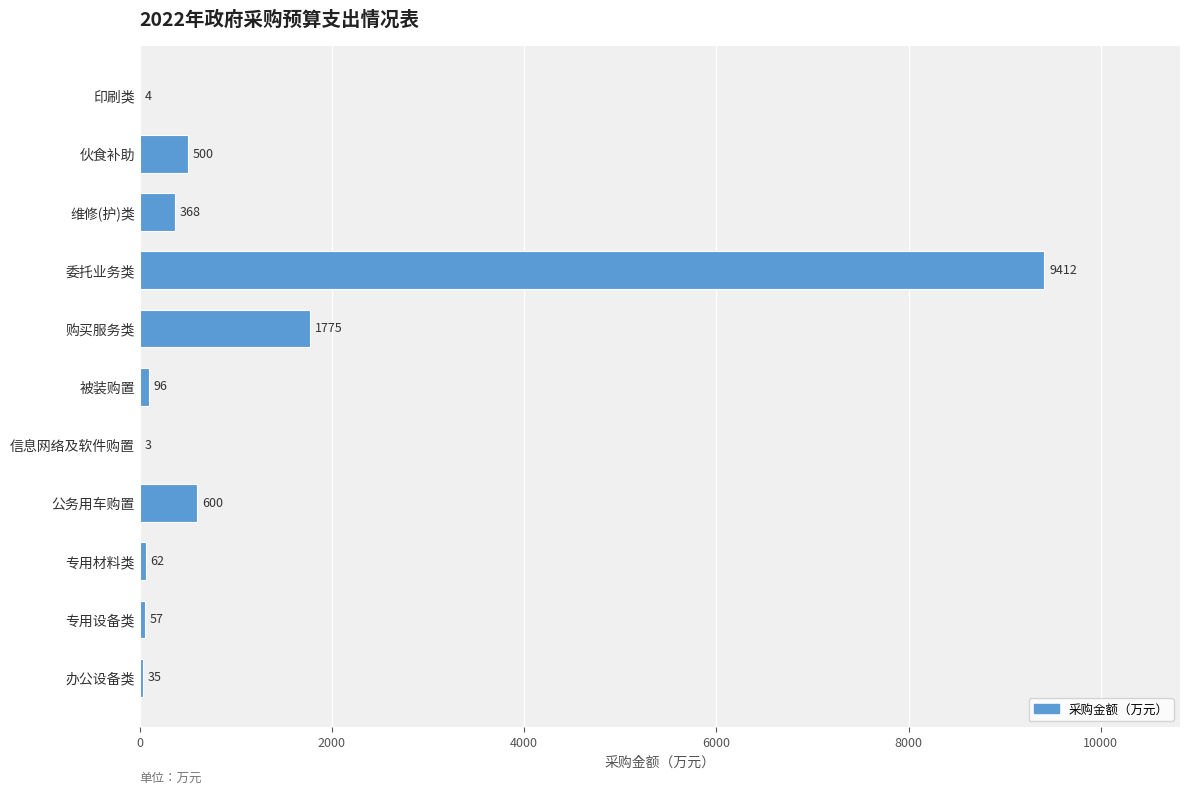

What is the sum of all values?

12912